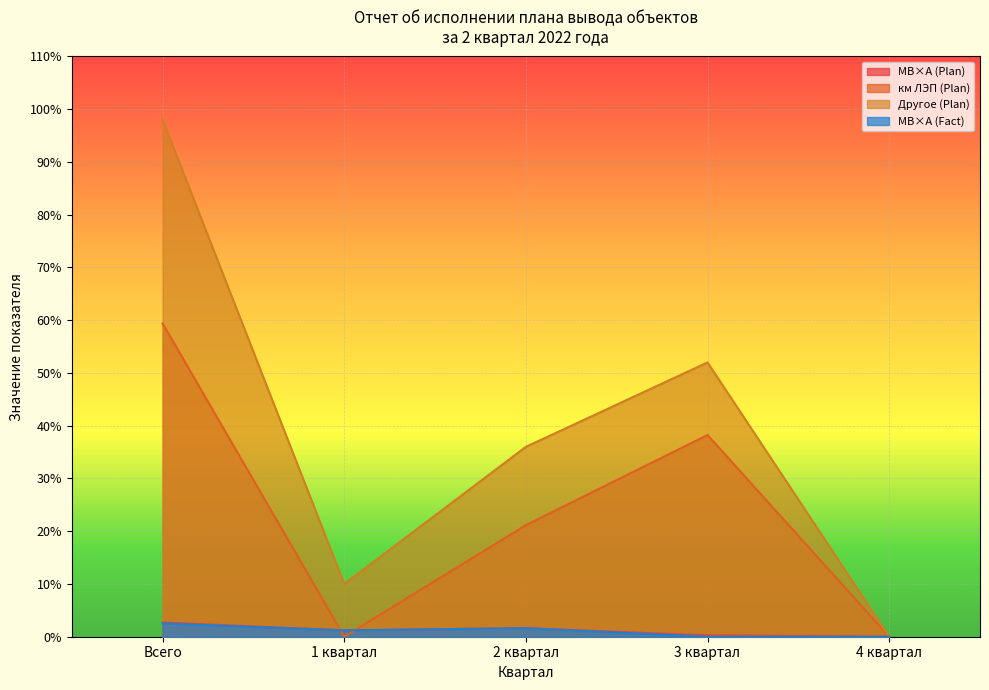

Which series has the largest range (max minus min)?

Другое (Plan)